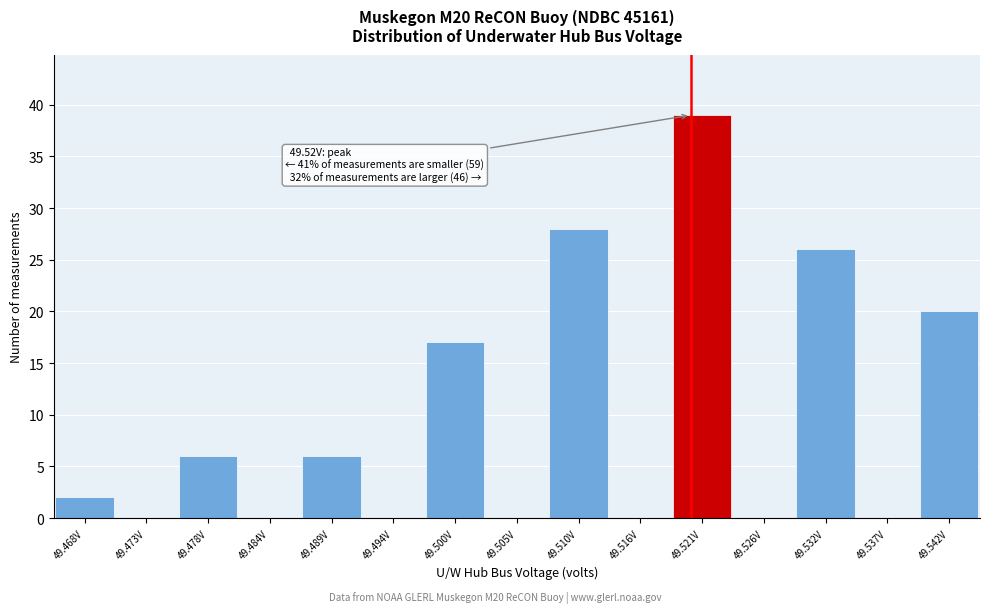

Which range on the x-axis has the tallest bar?

49.518 to 49.524